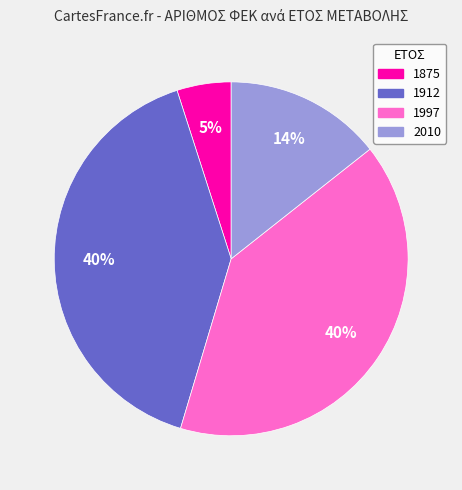

Count the number of slices in the pie.

4